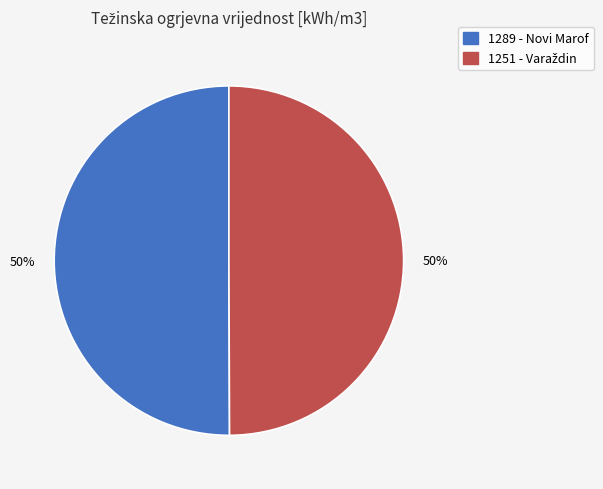

To the nearest percent, what percentage of the pie is 1289 - Novi Marof?

50%